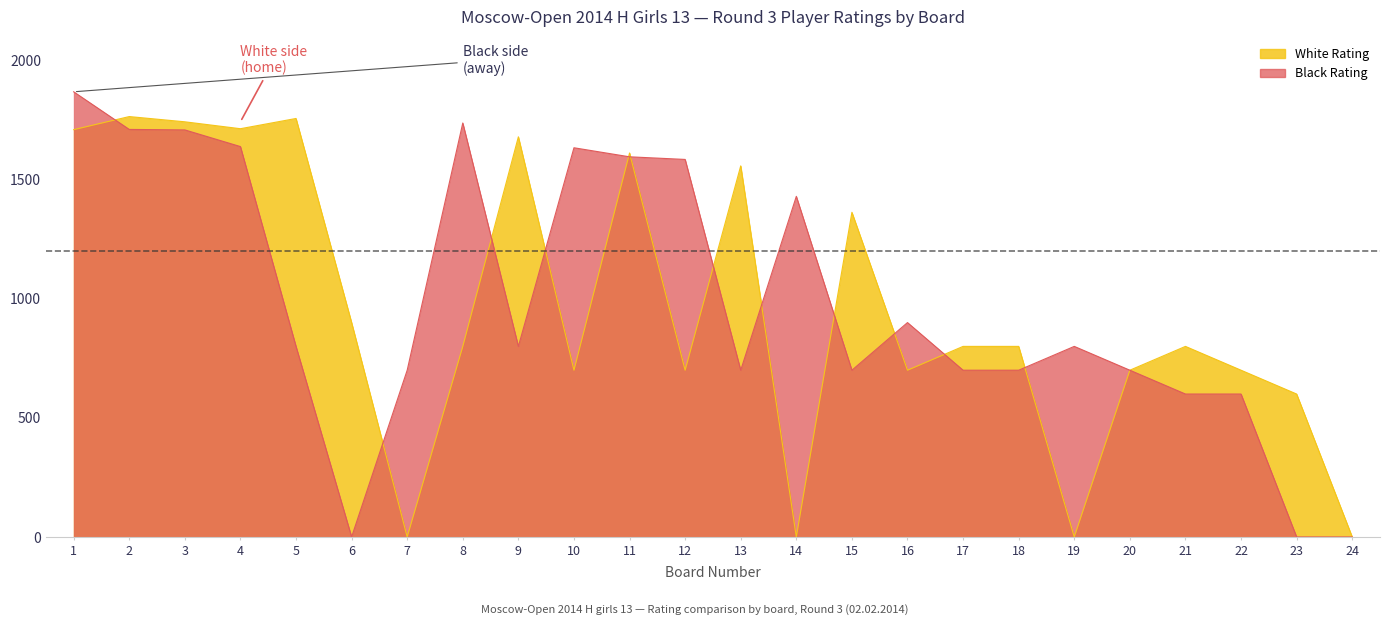

Rank the series by their average value, from highest to lowest.

Black Rating, White Rating